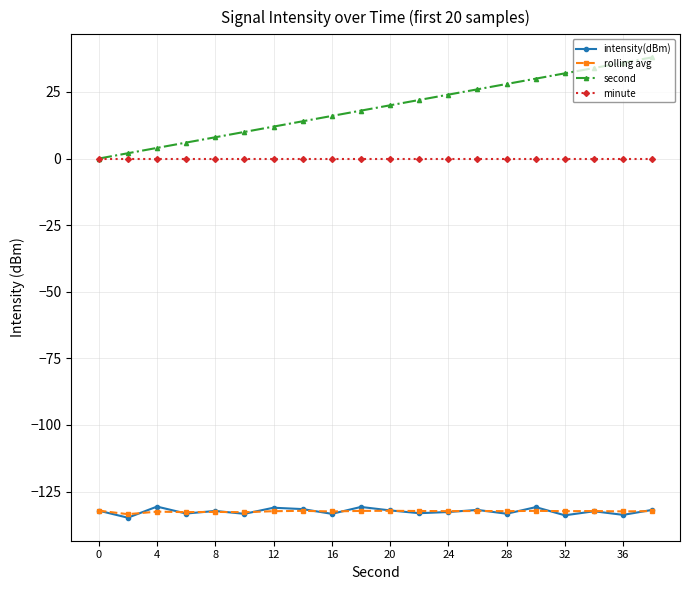

True or false: second and intensity(dBm) intersect in this chart.

False